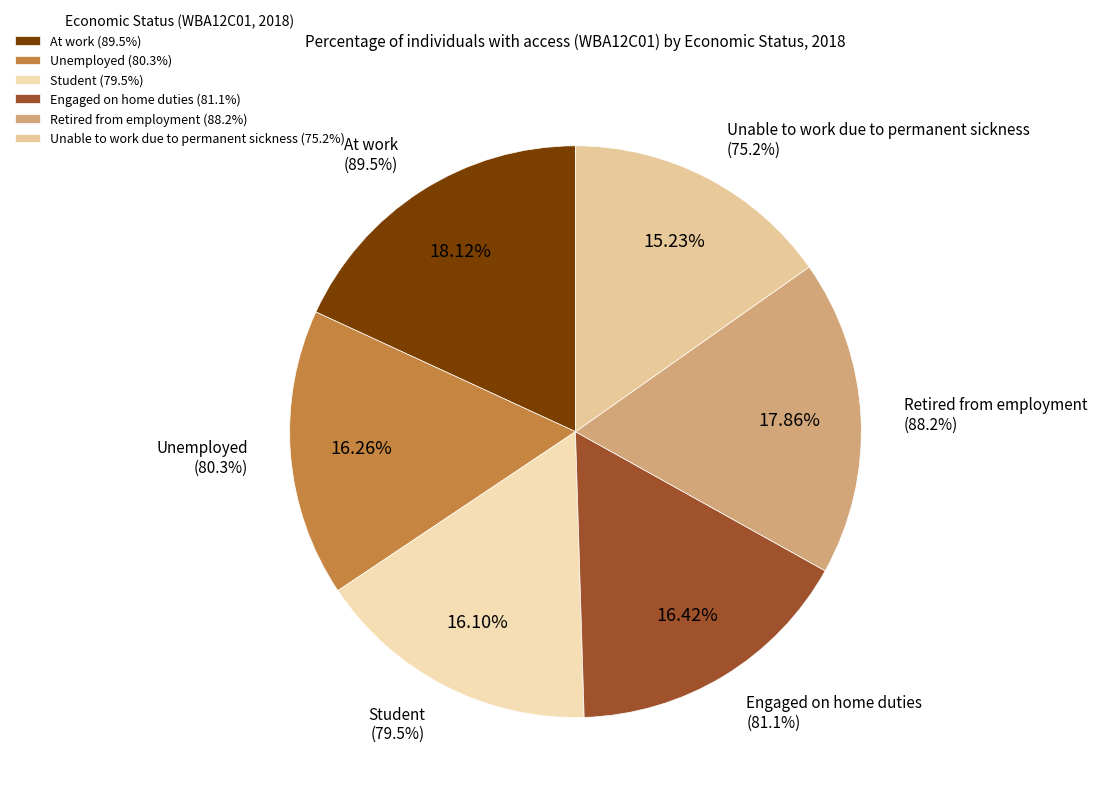

How many segments does this pie chart have?

6